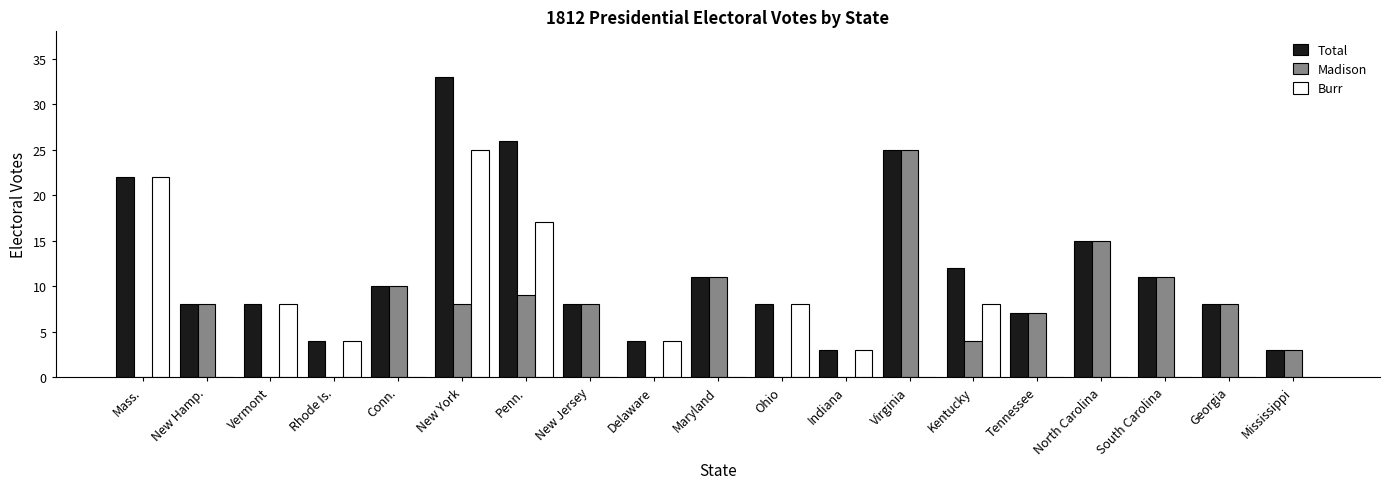

The Total series shows 8 at South Carolina. True or false?

False